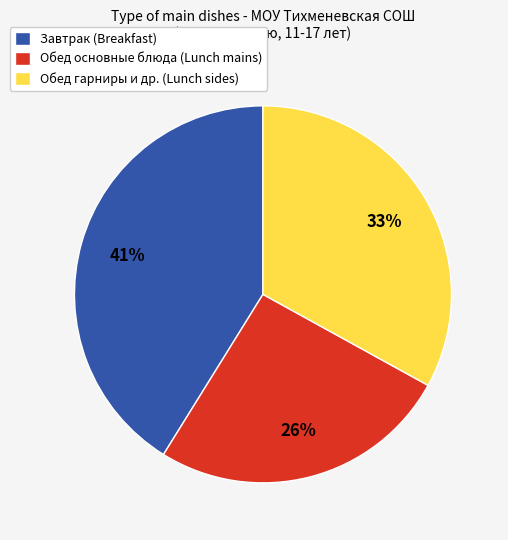

True or false: Завтрак (Breakfast) accounts for 41% of the total.

True